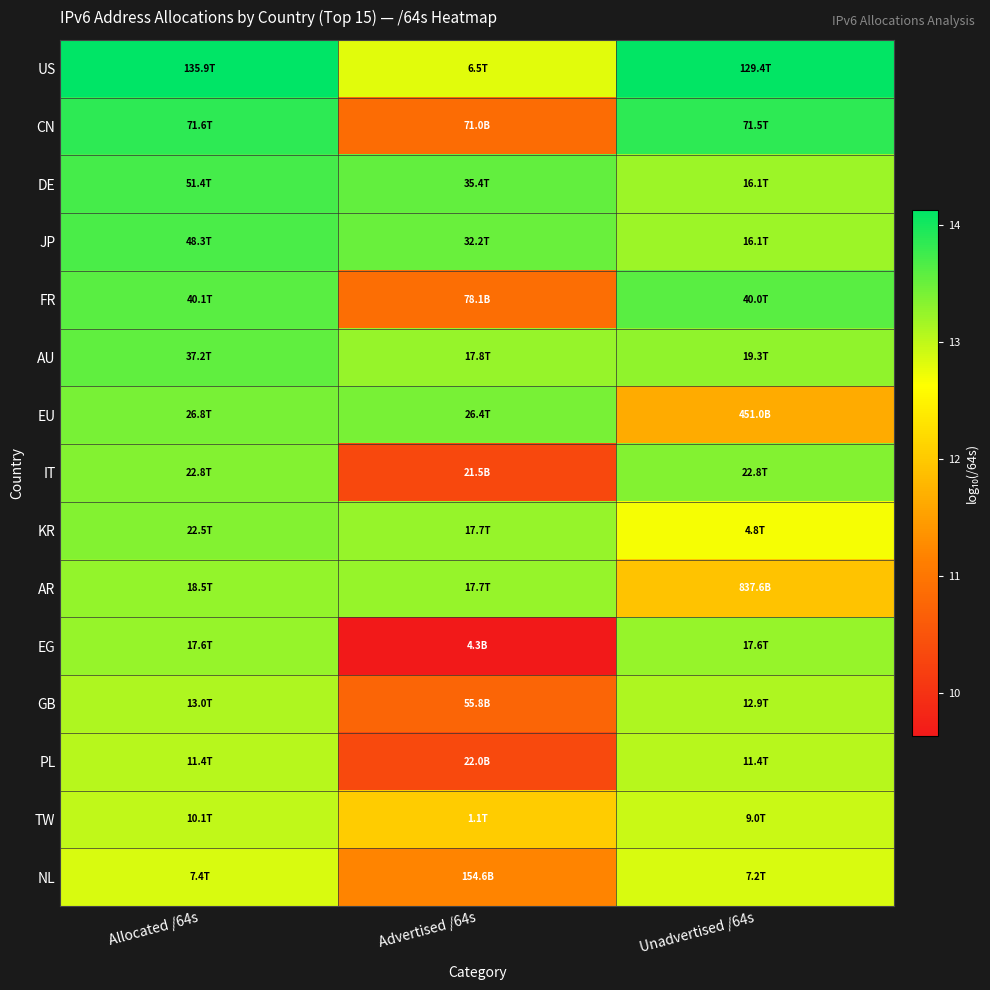

Count the number of data series in this chart.

15